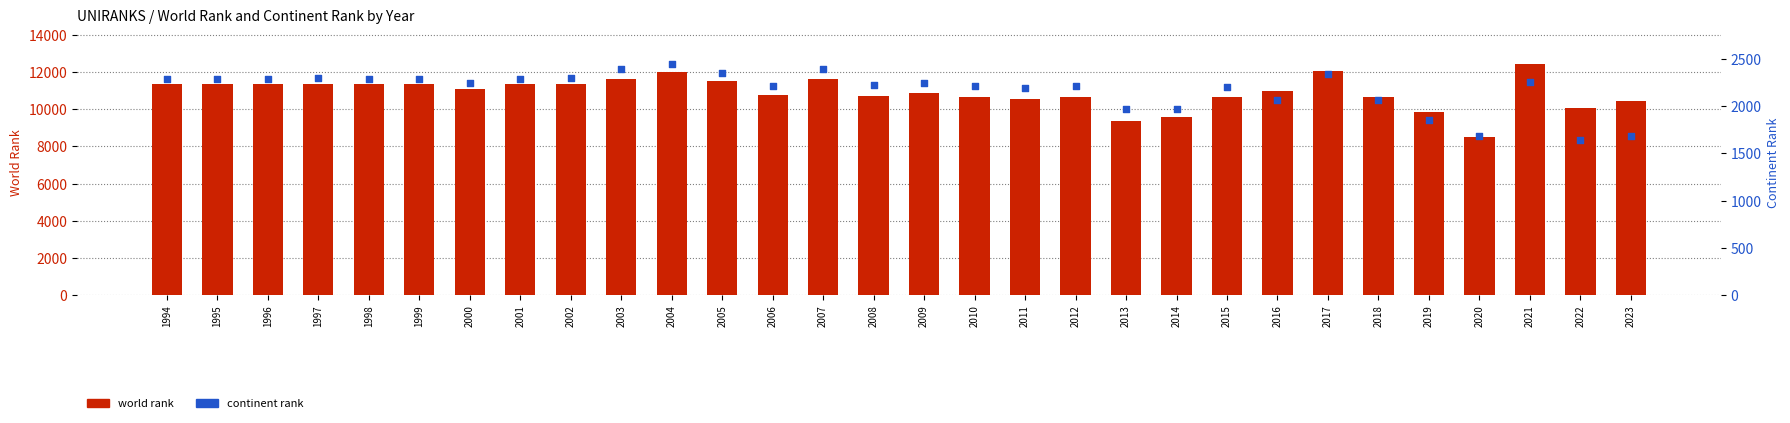

Which series reaches the maximum Y coordinate?

world rank